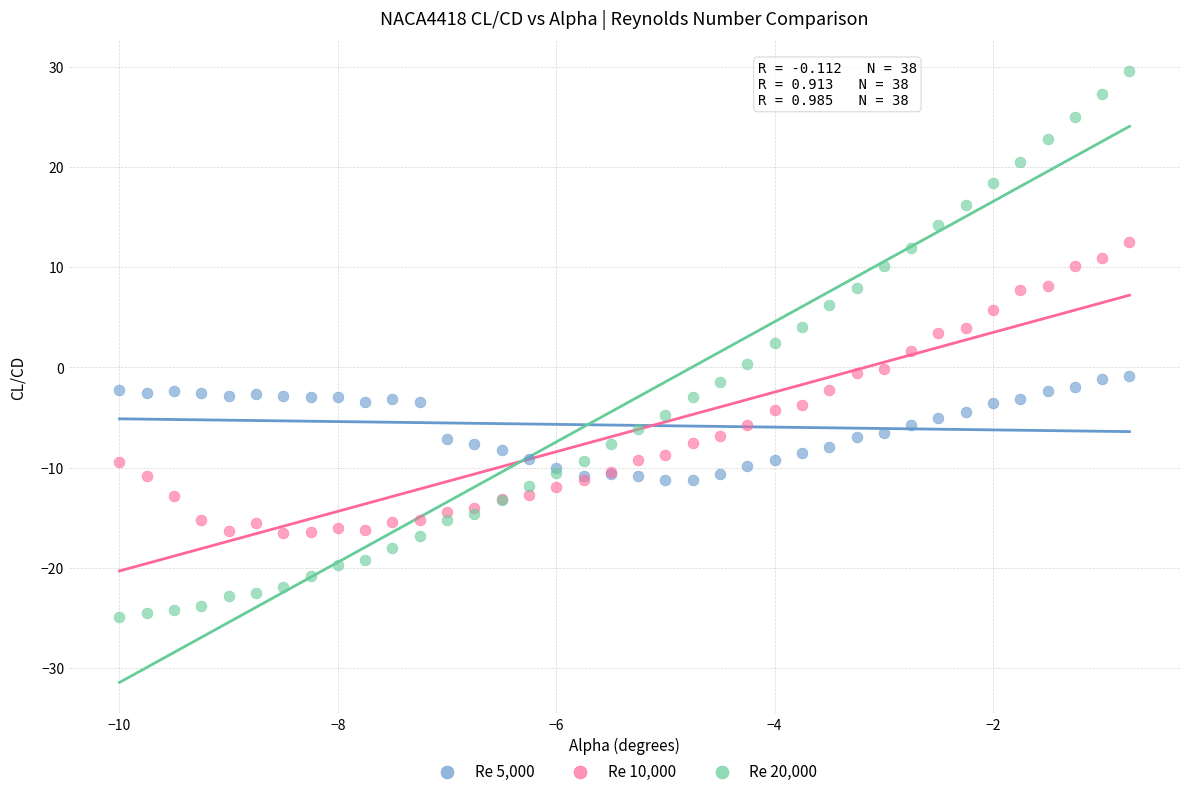

What are all the series names shown in the legend?

Re 5,000, Re 10,000, Re 20,000